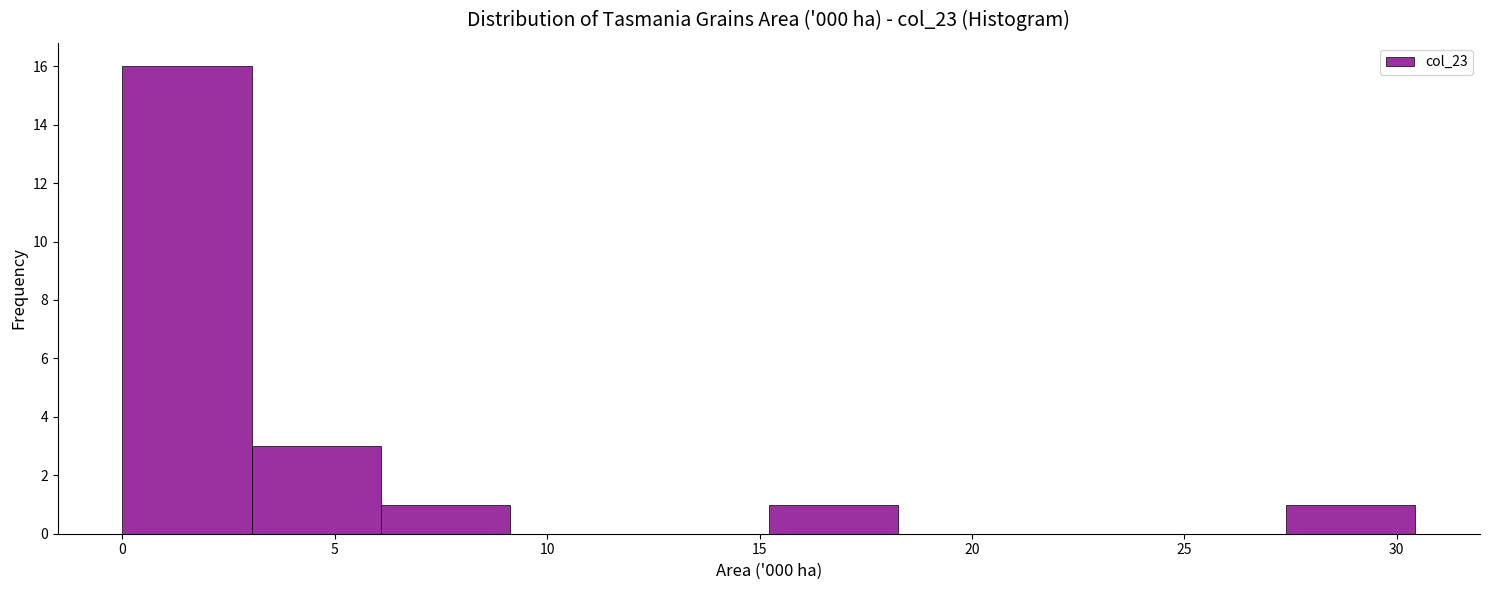

Over which range of the x-axis is the bar tallest?

0.0 to 3.0